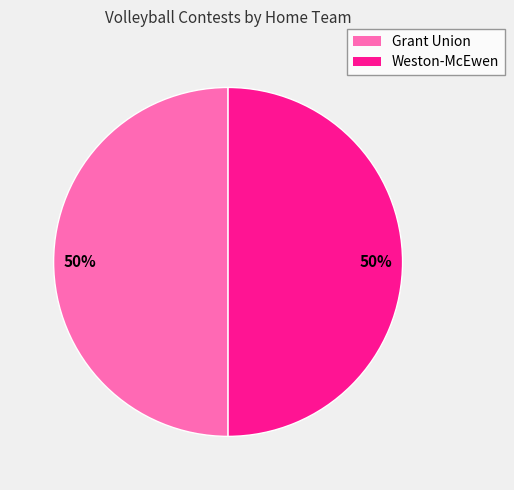

What is the ratio of the value at Weston-McEwen to the value at Grant Union?

1.0